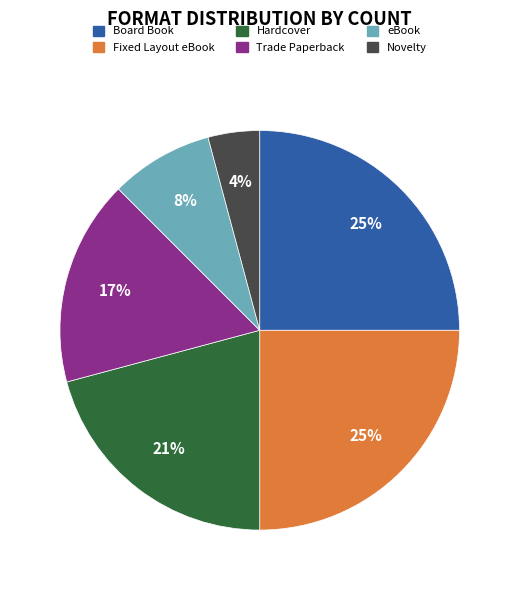

What percentage is the eBook slice, to the nearest percent?

8%